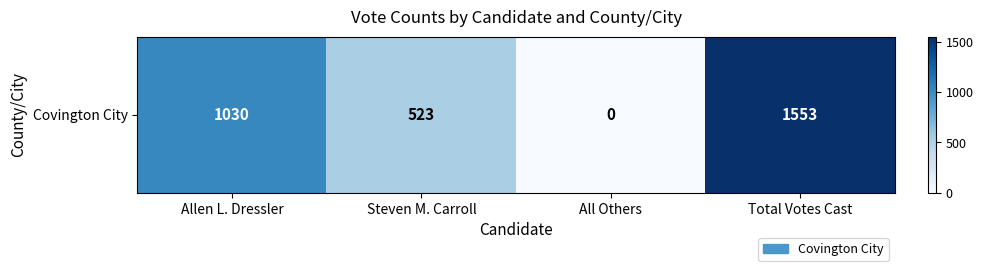

At which label is the value closest to 776?

Steven M. Carroll